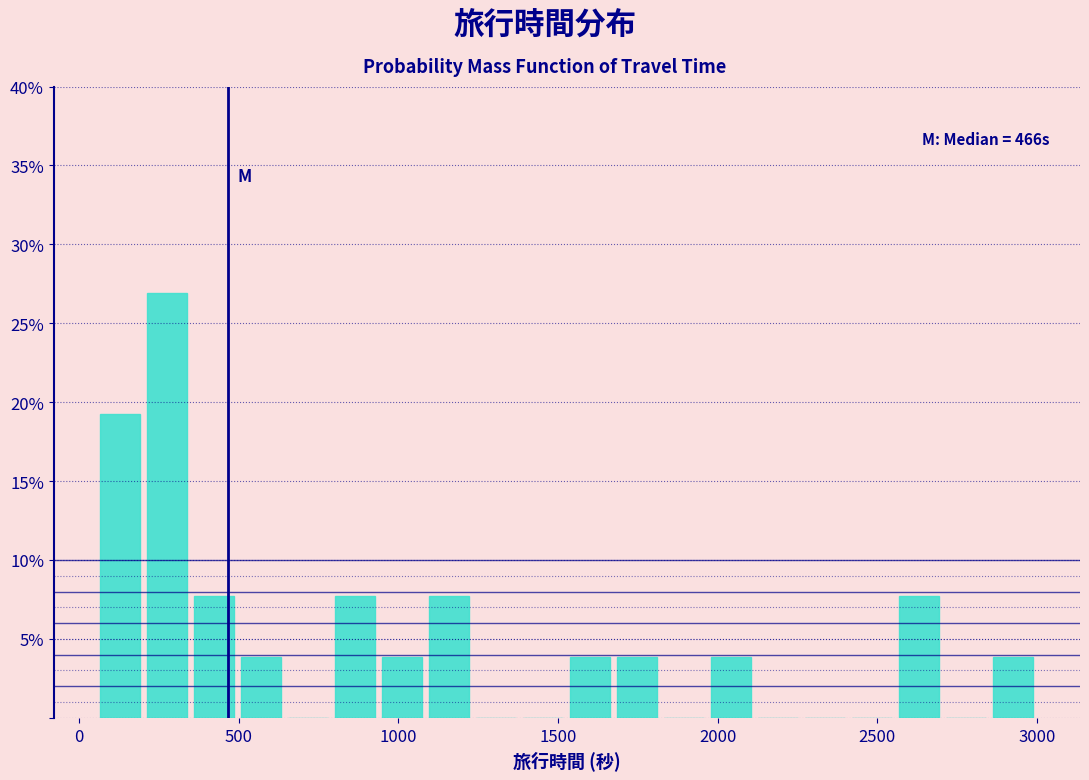

Read against the x-axis, roughly where is the centre of the tallest bar?

300